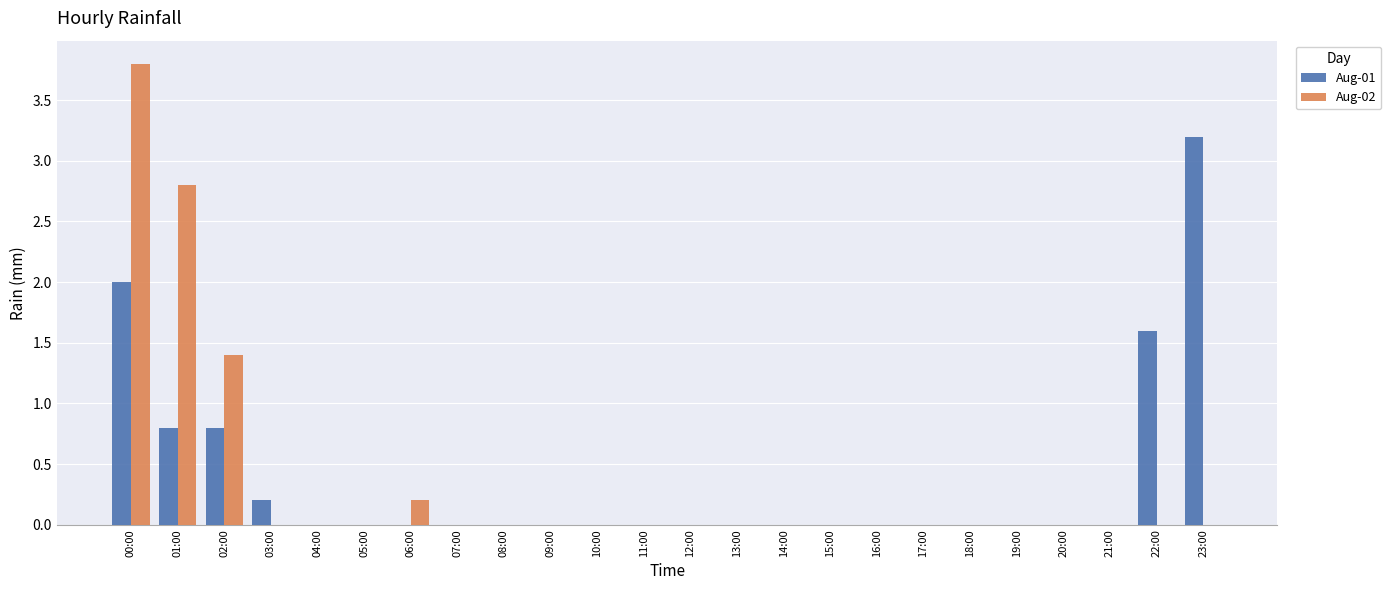

At which label is Aug-02 closest to 1?

02:00